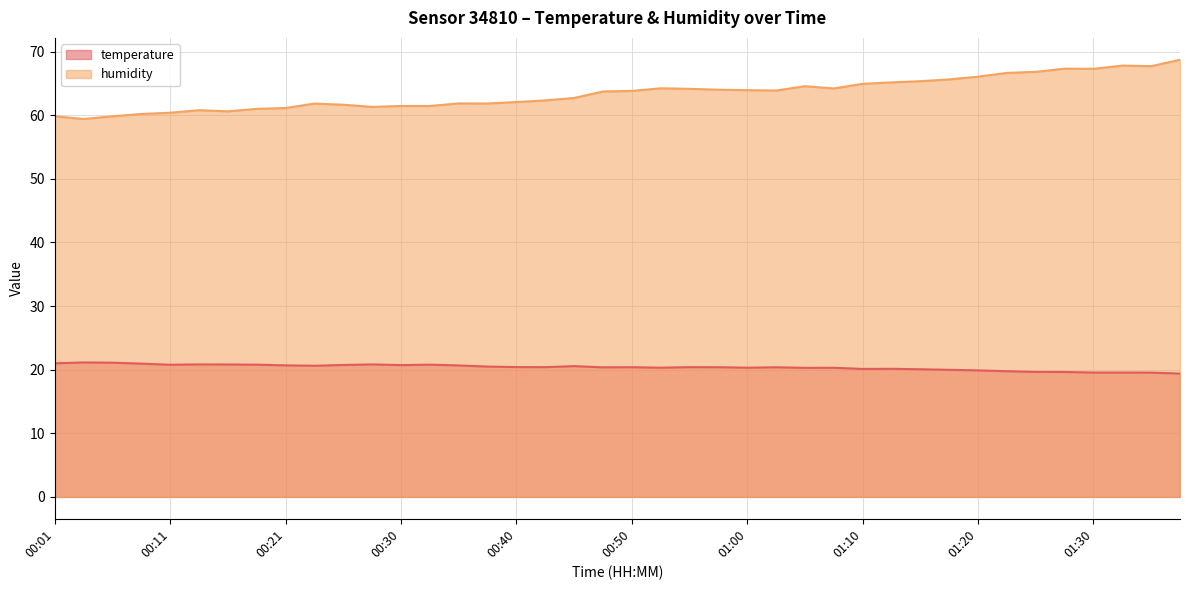

At how many categories does at least one series exceed 29?

40